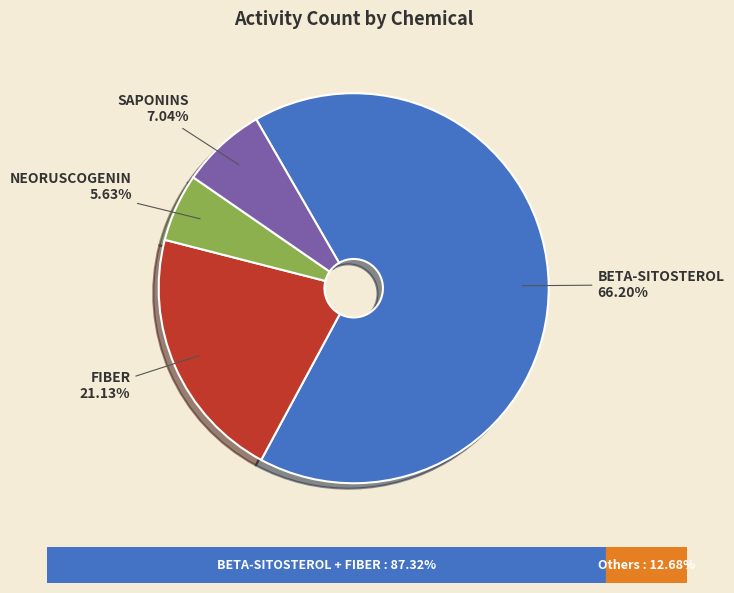

How many segments does this pie chart have?

4